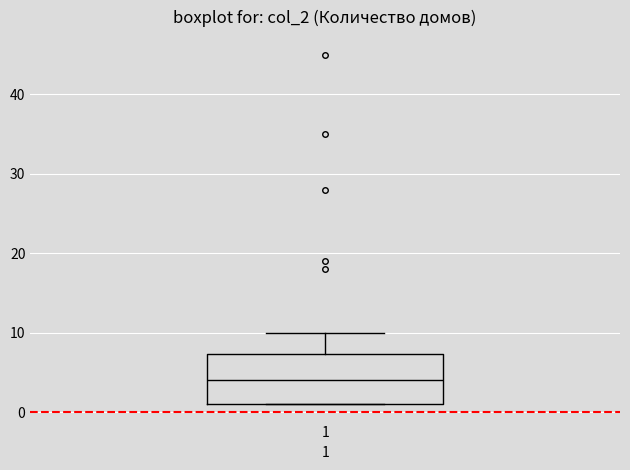

Read this box plot against the y-axis: the position of the median line, the range covered by the box, and the ends of both whiskers. The values are not printed on the chart, so give them approximately, as read against the axis.

median 4, box 1 to 7, whiskers 1 to 10